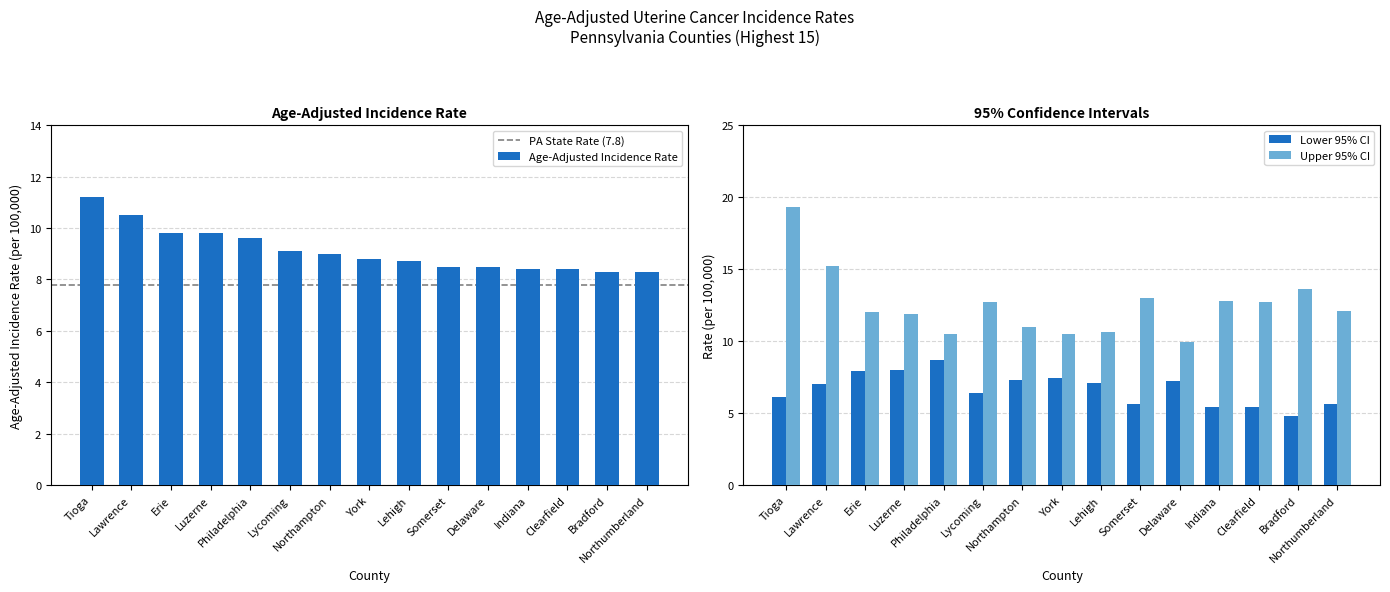

True or false: Lower 95% CI has a value of 7.9 at Bradford.

False